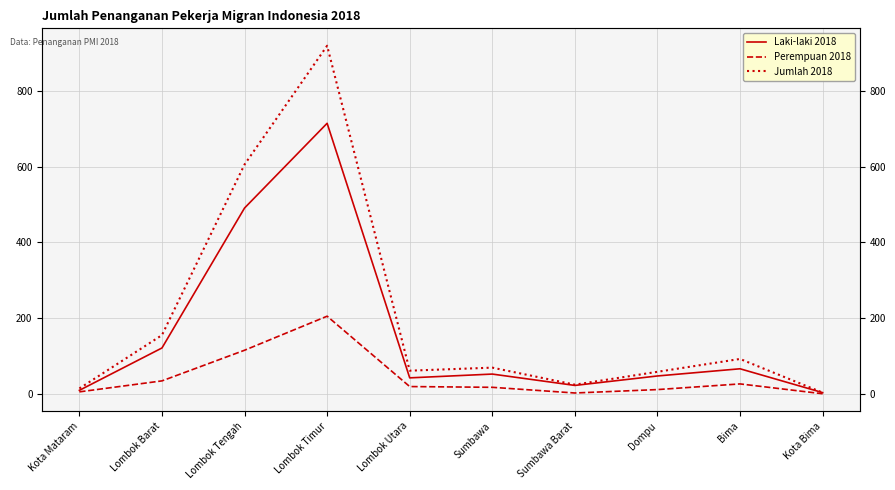

Reading left to right, transcribe all the data shown in this chart.

Laki-laki 2018: Kota Mataram=9	Lombok Barat=121	Lombok Tengah=491	Lombok Timur=715	Lombok Utara=42	Sumbawa=52	Sumbawa Barat=22	Dompu=47	Bima=66	Kota Bima=3
Perempuan 2018: Kota Mataram=5	Lombok Barat=34	Lombok Tengah=115	Lombok Timur=205	Lombok Utara=19	Sumbawa=17	Sumbawa Barat=2	Dompu=11	Bima=26	Kota Bima=0
Jumlah 2018: Kota Mataram=14	Lombok Barat=155	Lombok Tengah=606	Lombok Timur=920	Lombok Utara=61	Sumbawa=69	Sumbawa Barat=24	Dompu=58	Bima=92	Kota Bima=3